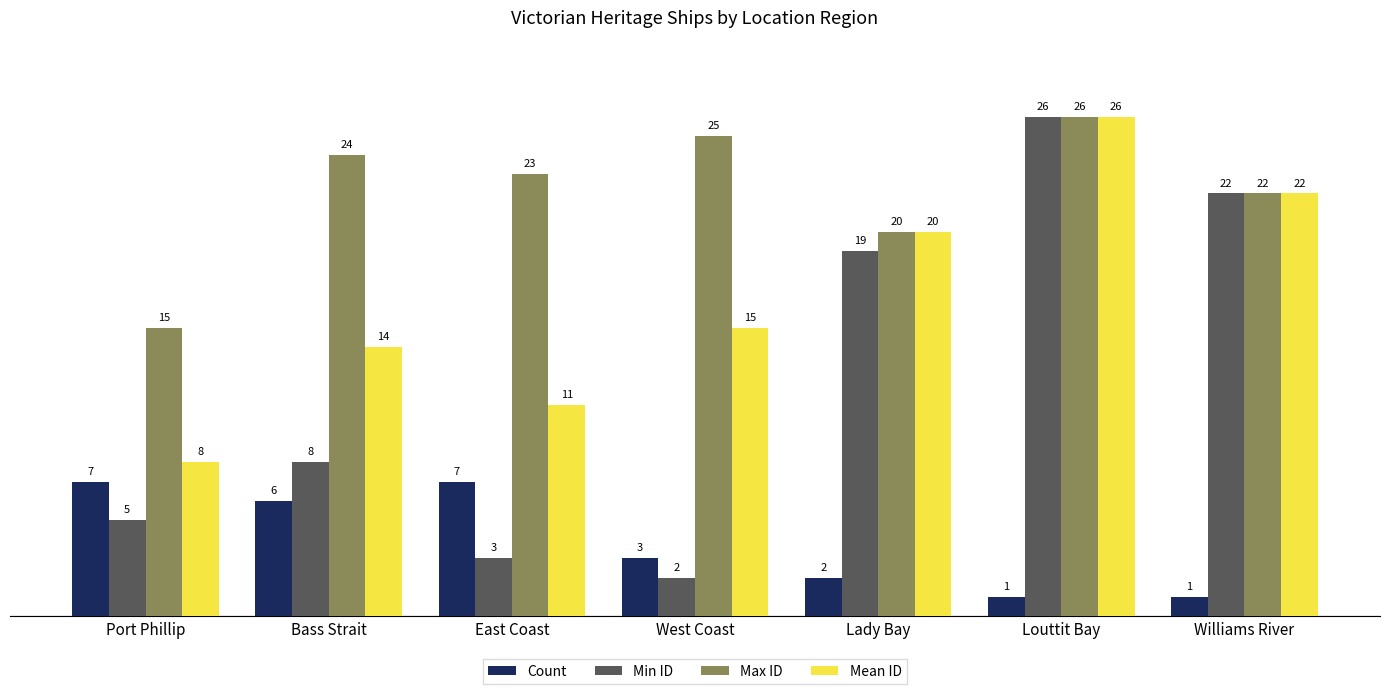

Count the number of data series in this chart.

4